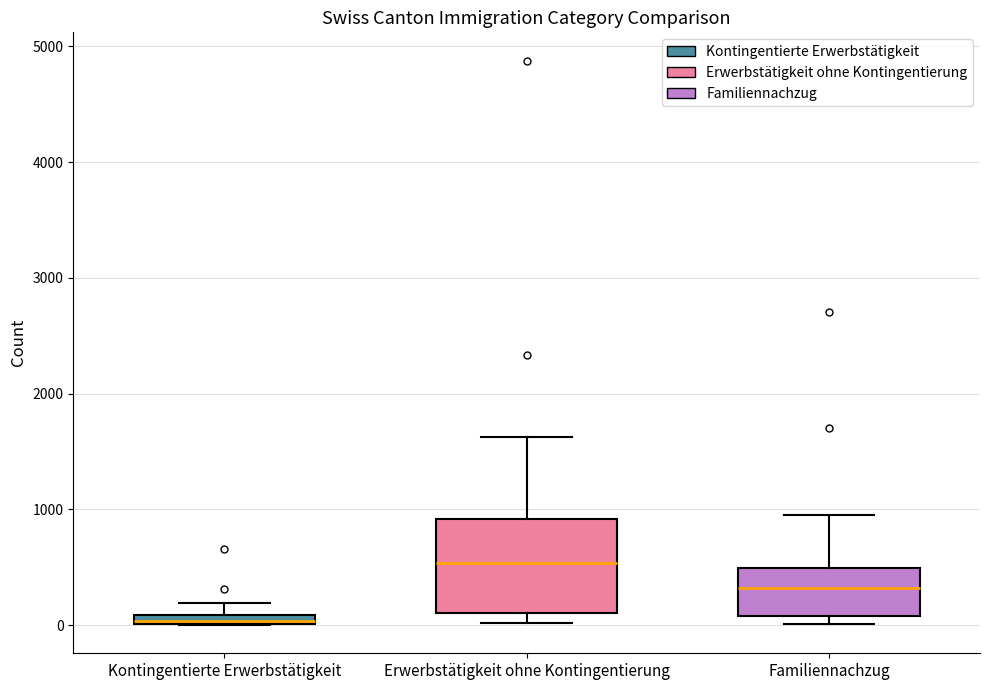

Which box has the lowest median line?

Kontingentierte Erwerbstätigkeit